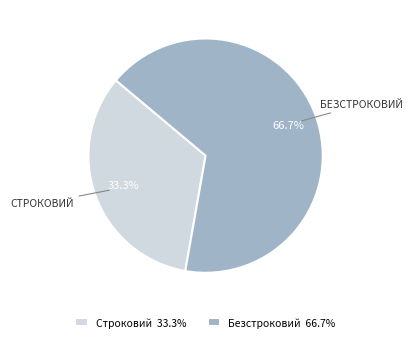

To the nearest percent, what is the difference between the Строковий and Безстроковий slice percentages?

33%